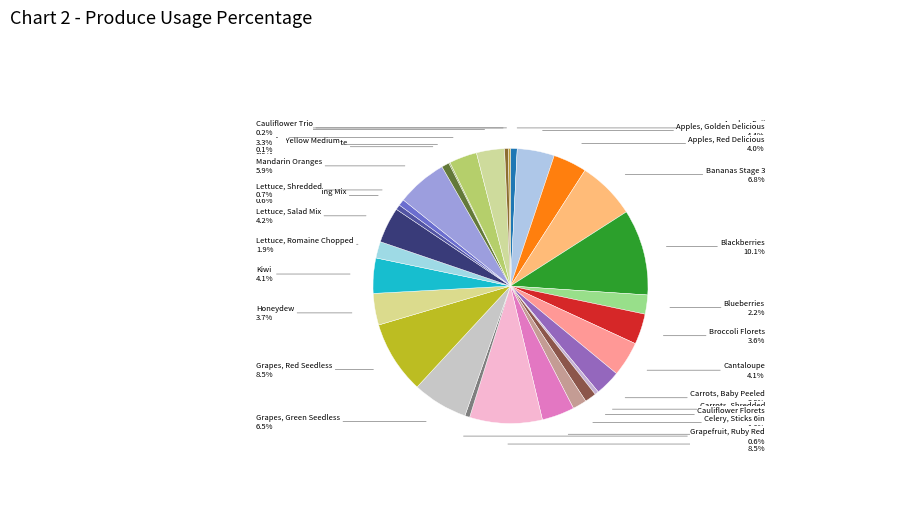

To the nearest percent, what is the average slice percentage?

3%